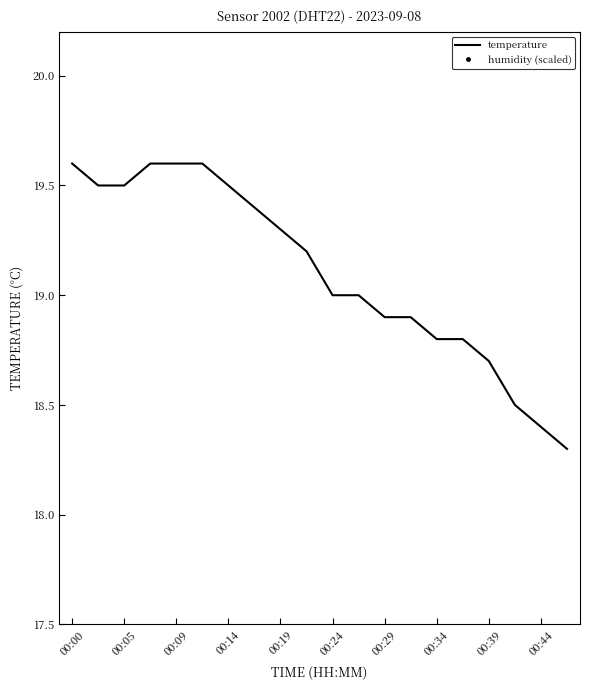

Rank the series by their maximum value, from highest to lowest.

humidity (scaled), temperature